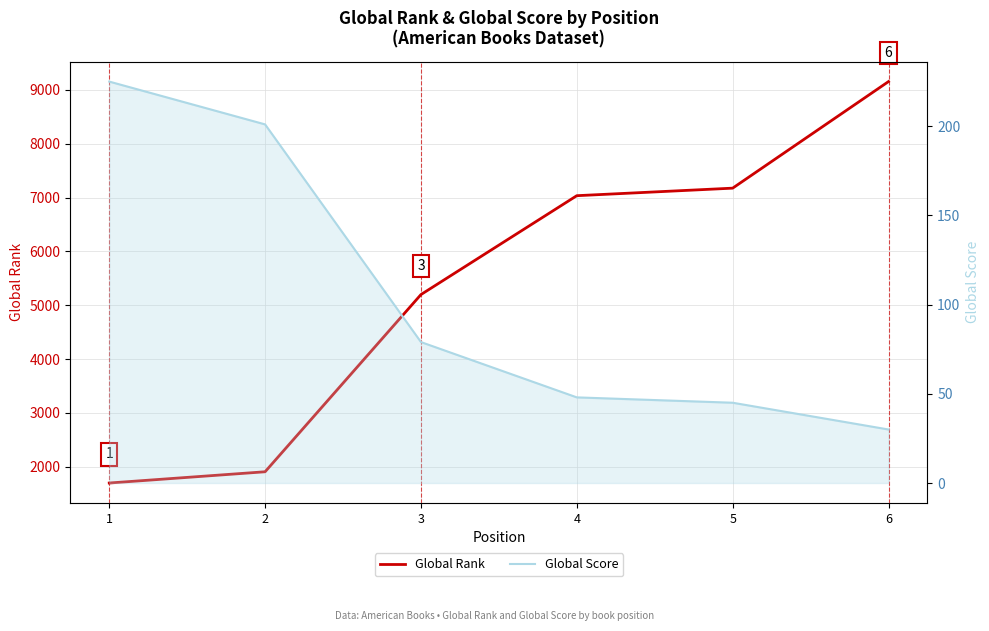

List the labels in order of Global Score value, smallest first.

6, 5, 4, 3, 2, 1